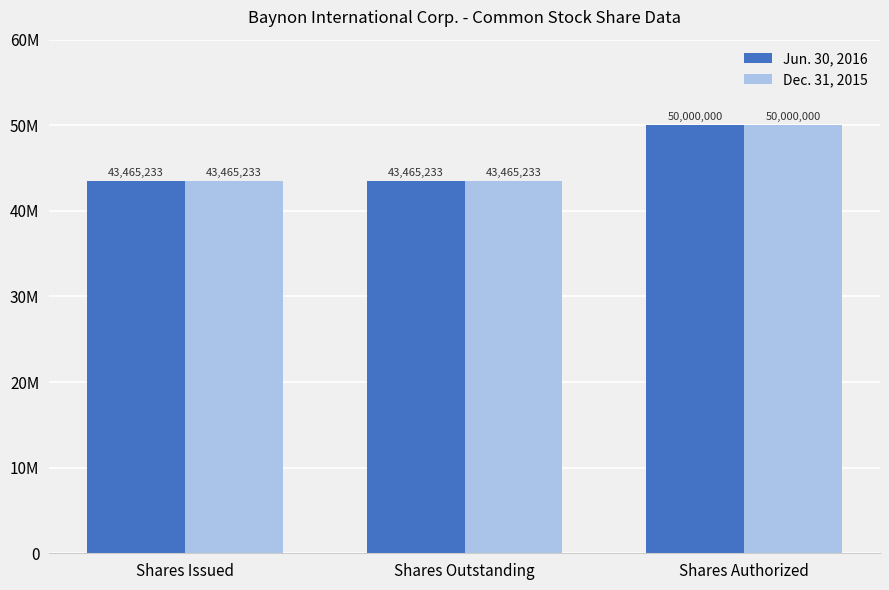

What are all the series names shown in the legend?

Jun. 30, 2016, Dec. 31, 2015